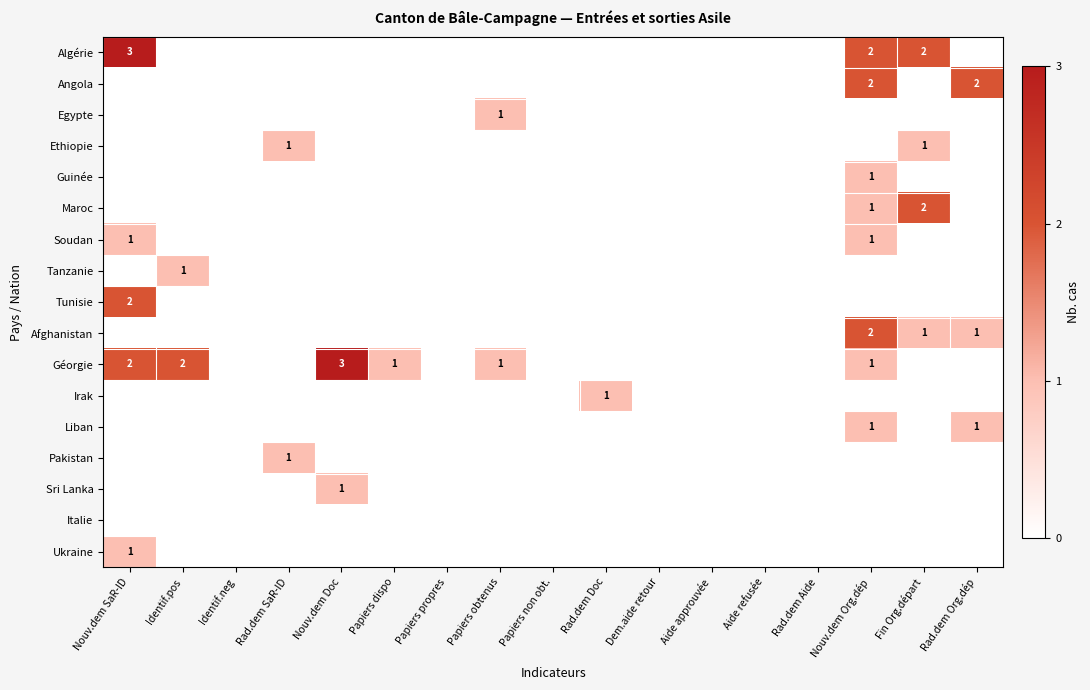

What is the sum of all Algérie values?

7